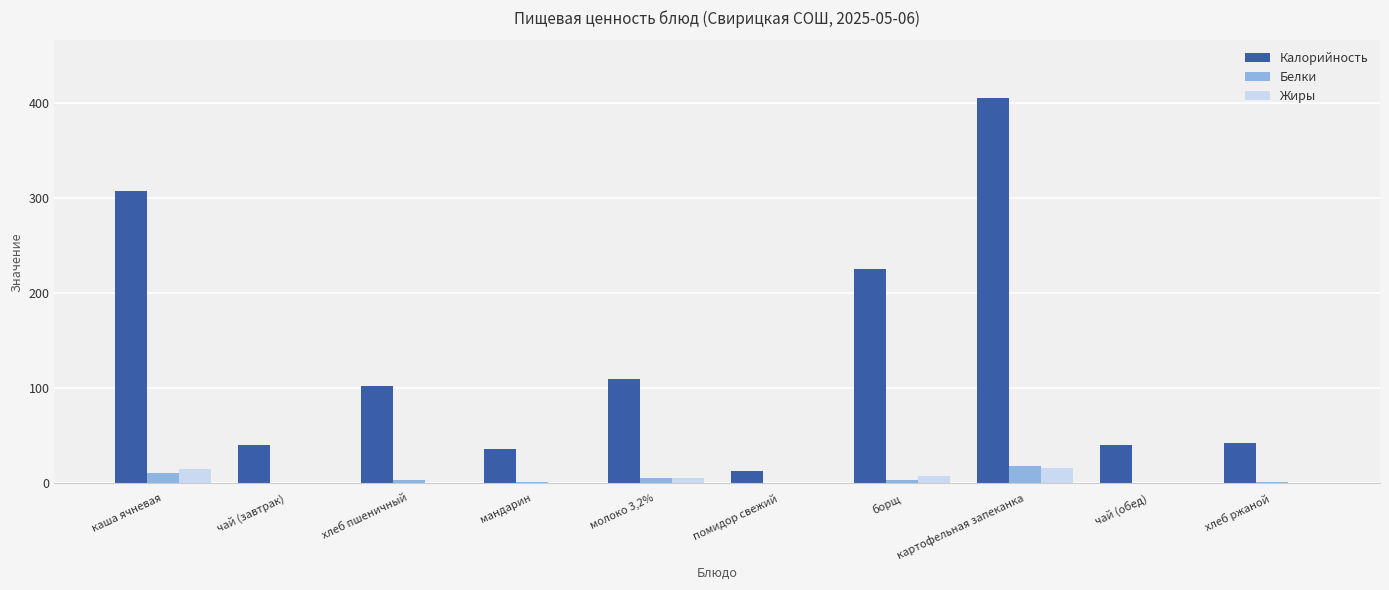

The Белки series shows 0.0 at чай (завтрак). True or false?

True